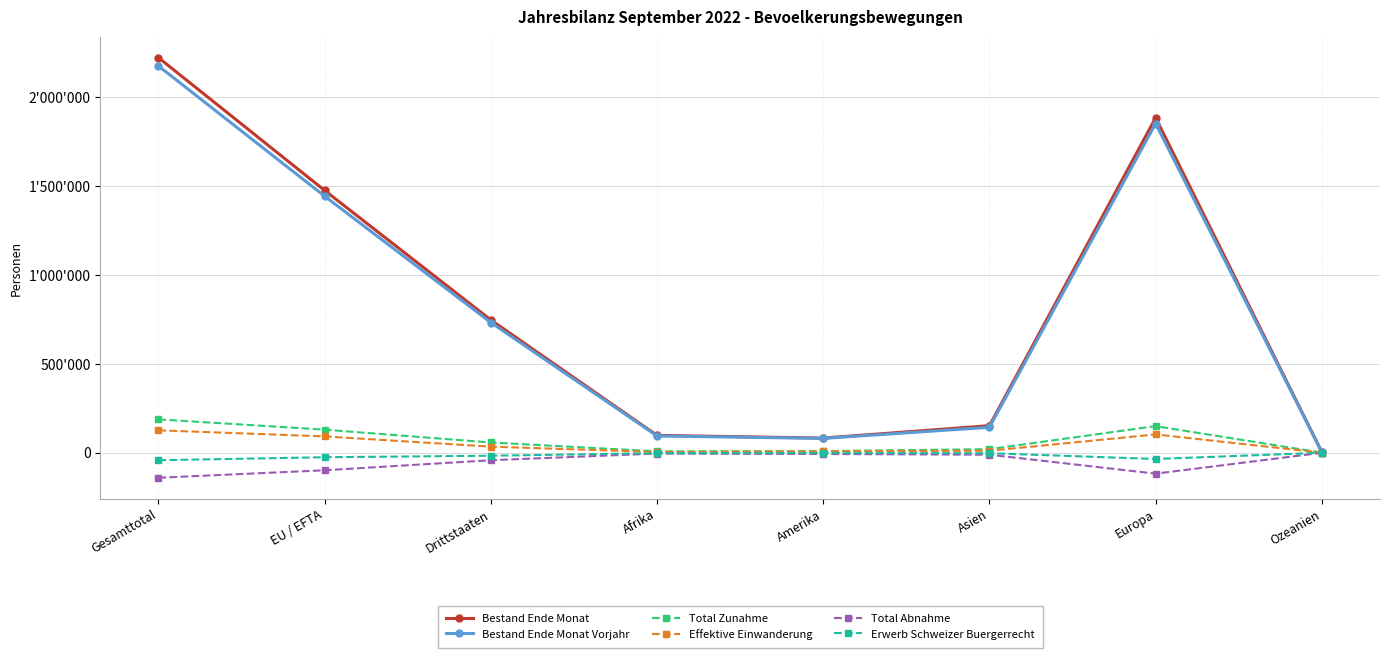

True or false: Effektive Einwanderung and Total Abnahme cross at least once.

False